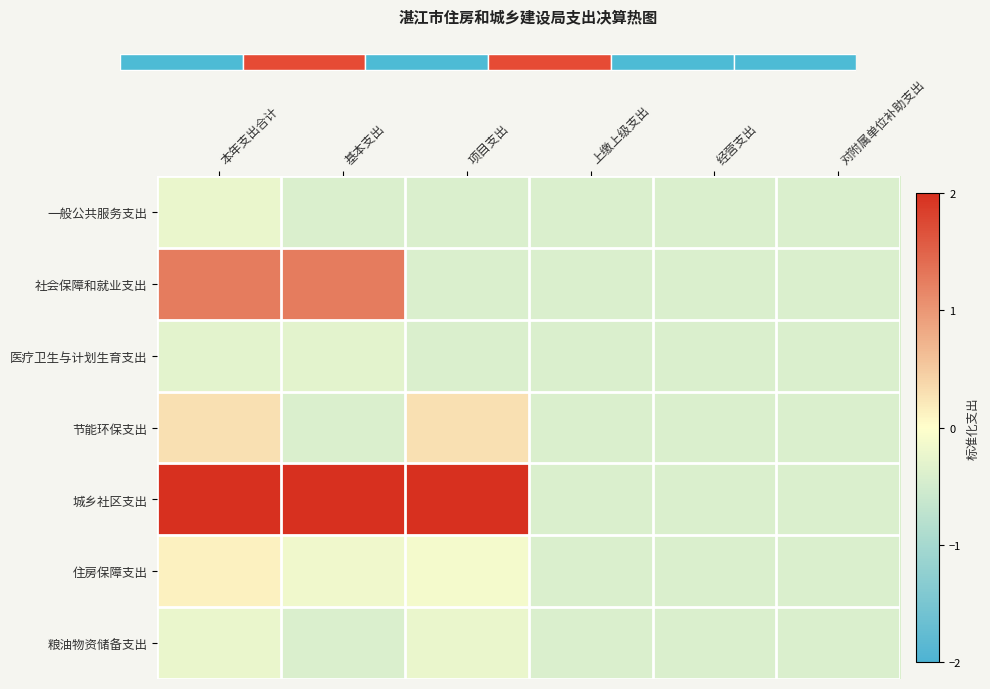

What is the difference between the highest and lowest values at 本年支出合计?

5.2